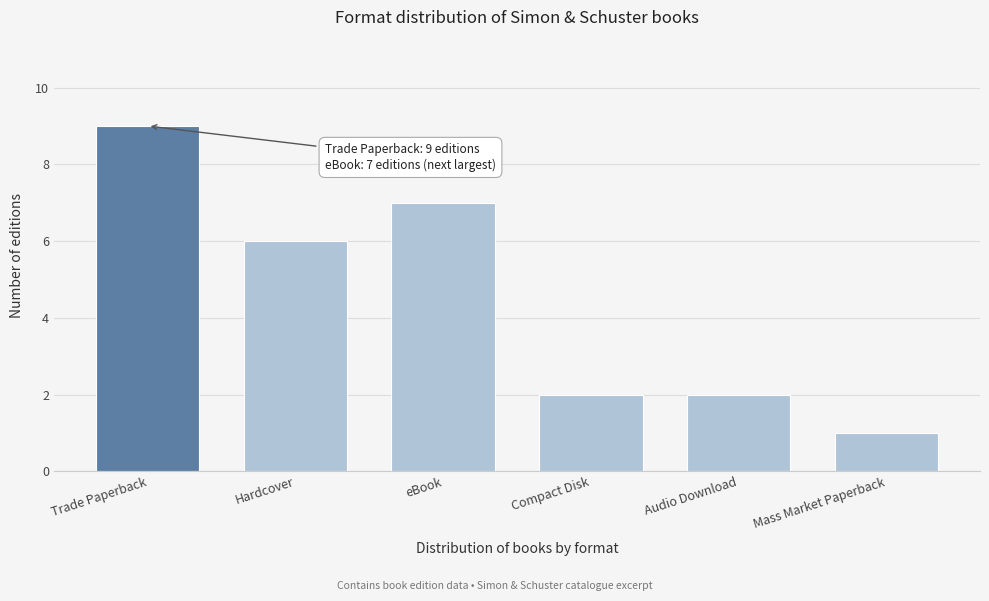

Reading left to right, list all the values displayed in this chart.

9	6	7	2	2	1